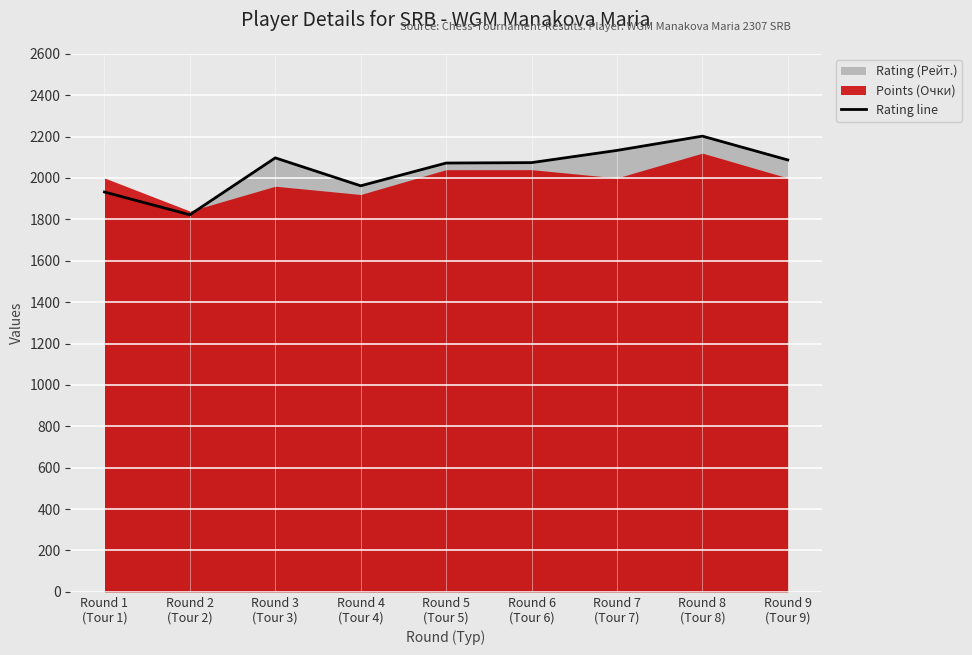

Rank the categories by value from highest to lowest.

Round 8
(Tour 8), Round 7
(Tour 7), Round 3
(Tour 3), Round 9
(Tour 9), Round 6
(Tour 6), Round 5
(Tour 5), Round 4
(Tour 4), Round 1
(Tour 1), Round 2
(Tour 2)